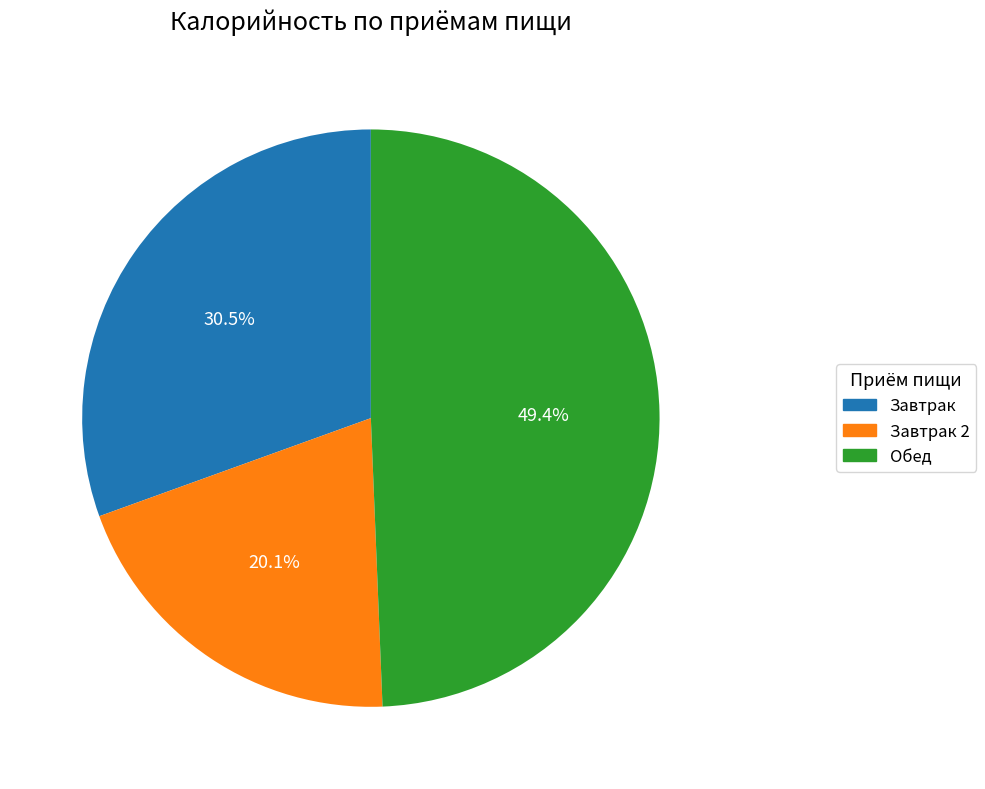

Is there a majority slice in this chart?

No